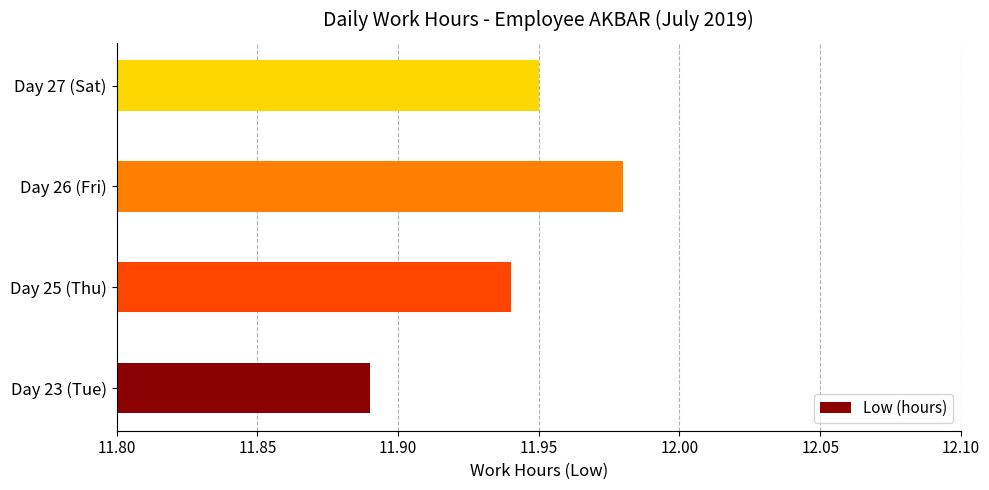

What is the sum of all values?

47.8